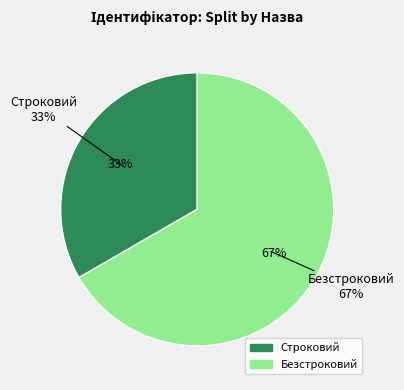

Is there any slice that represents more than half of the pie?

Yes